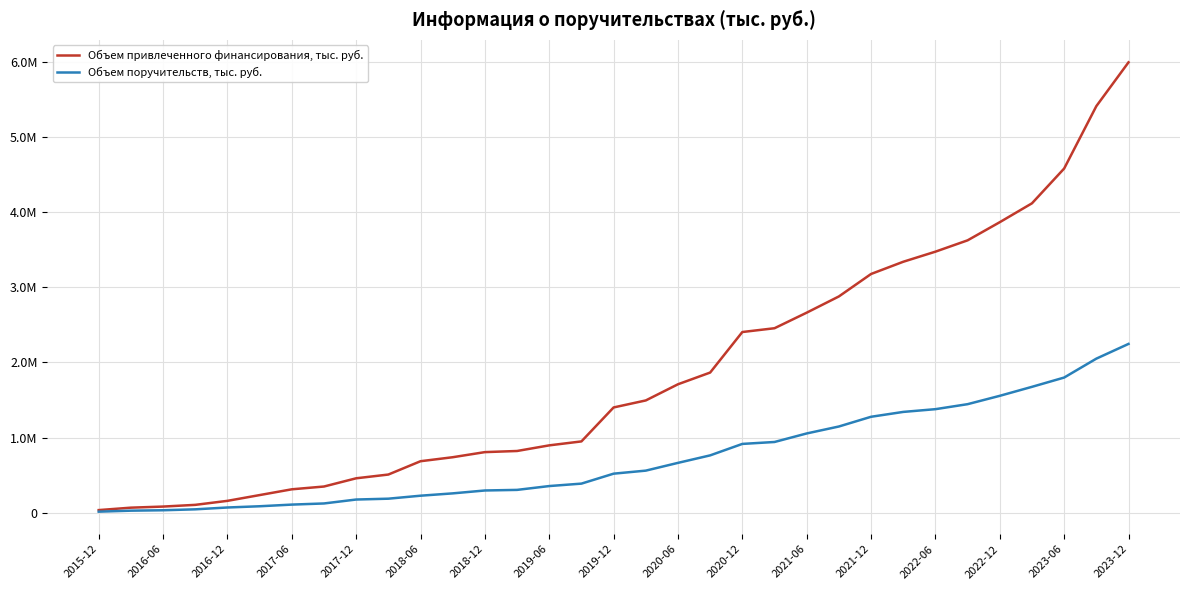

What are all the series names shown in the legend?

Объем привлеченного финансирования, тыс. руб., Объем поручительств, тыс. руб.